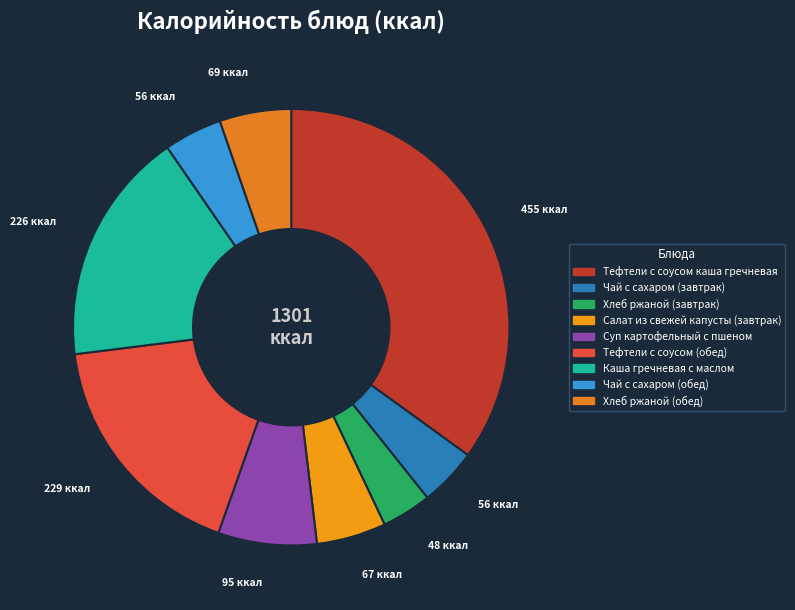

Which has a higher value, Суп картофельный с пшеном or Чай с сахаром (обед)?

Суп картофельный с пшеном